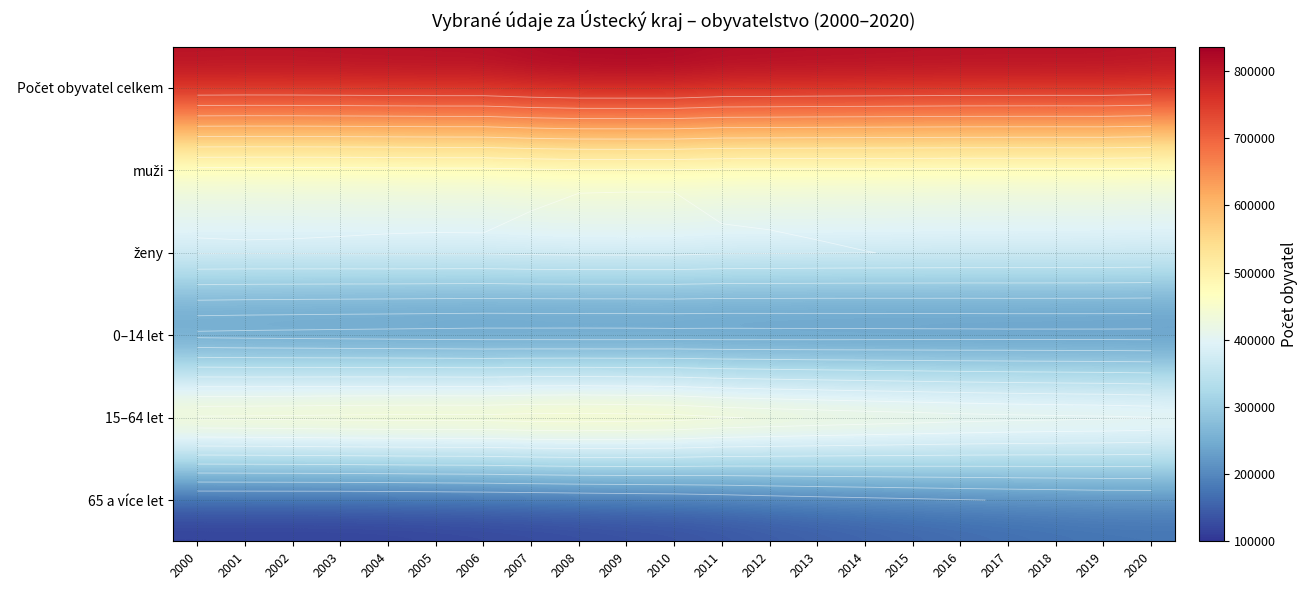

Is it true that muži equals 220986 at 2005?

False